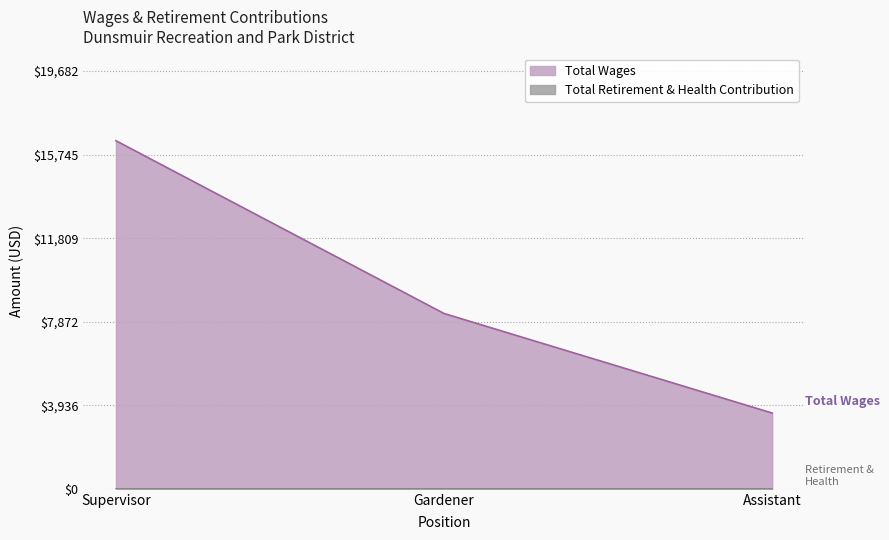

Rank the categories by value from lowest to highest.

Assistant, Gardener, Supervisor